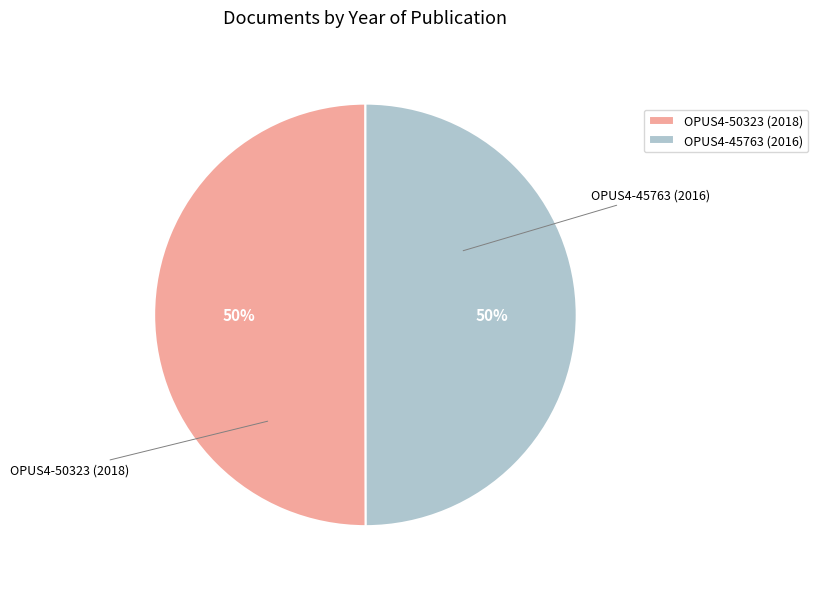

What is the ratio of the value at OPUS4-50323 (2018) to the value at OPUS4-45763 (2016)?

1.0